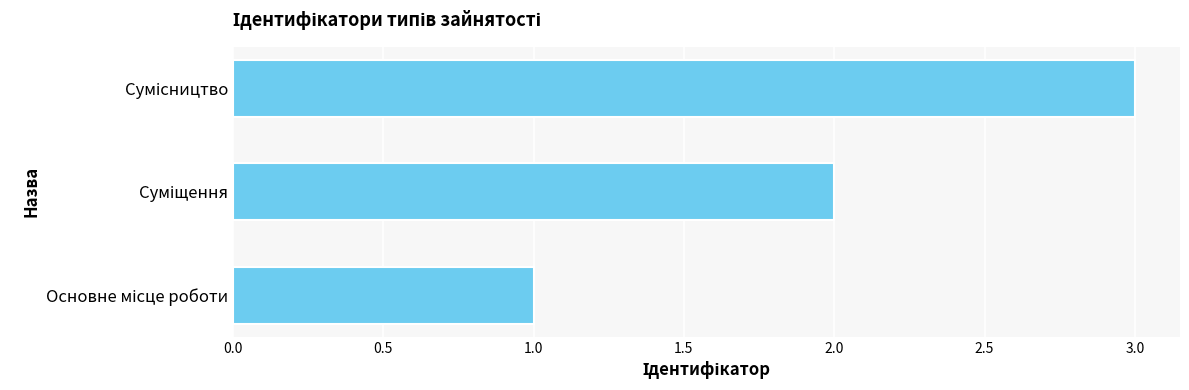

What is the average value?

2